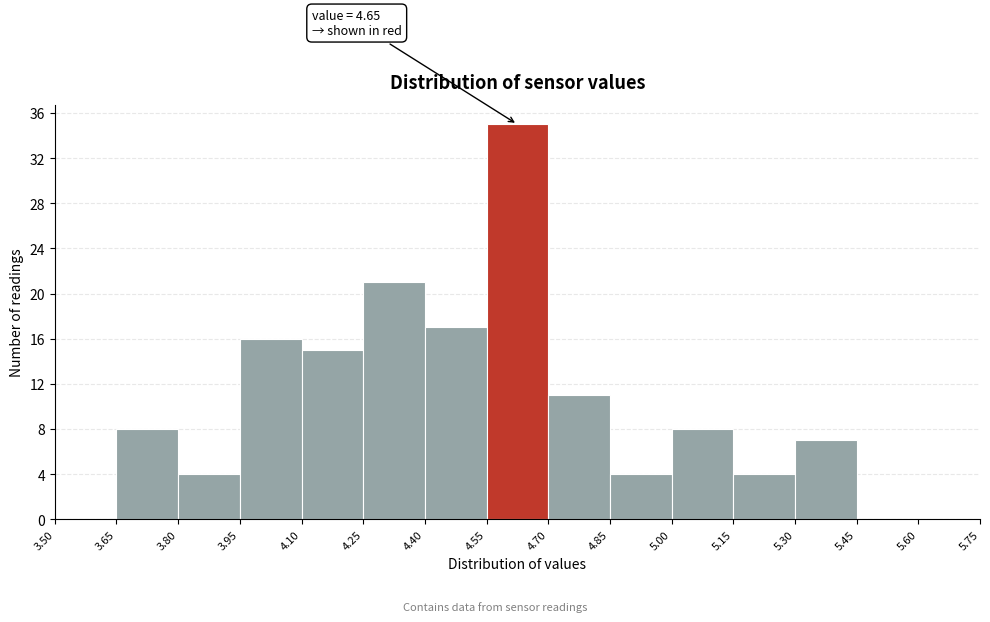

Over which range of the x-axis is the bar tallest?

4.55 to 4.70